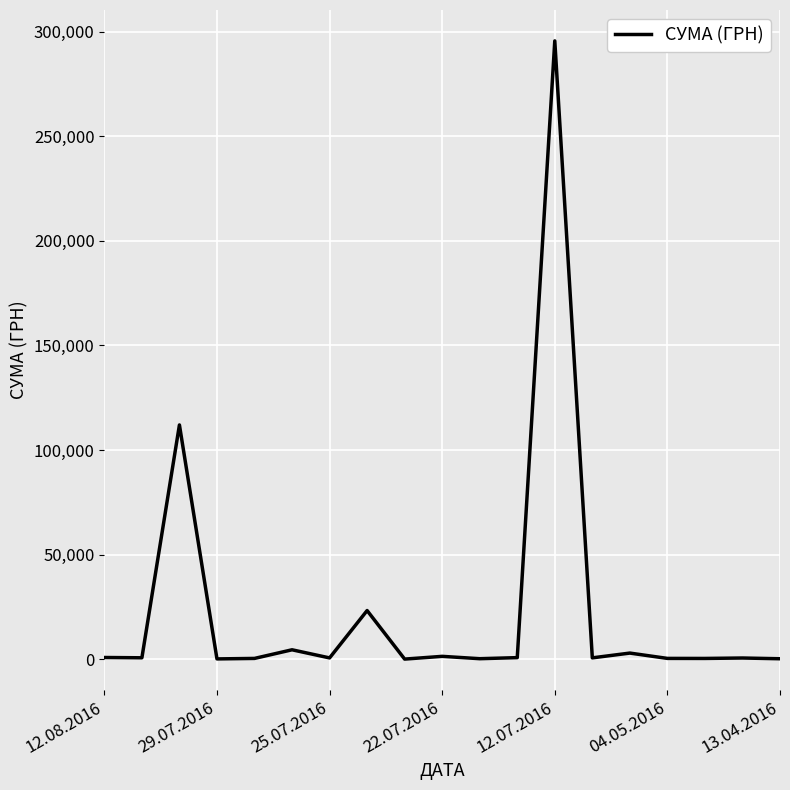

What is the maximum value shown in the chart?

295638.6